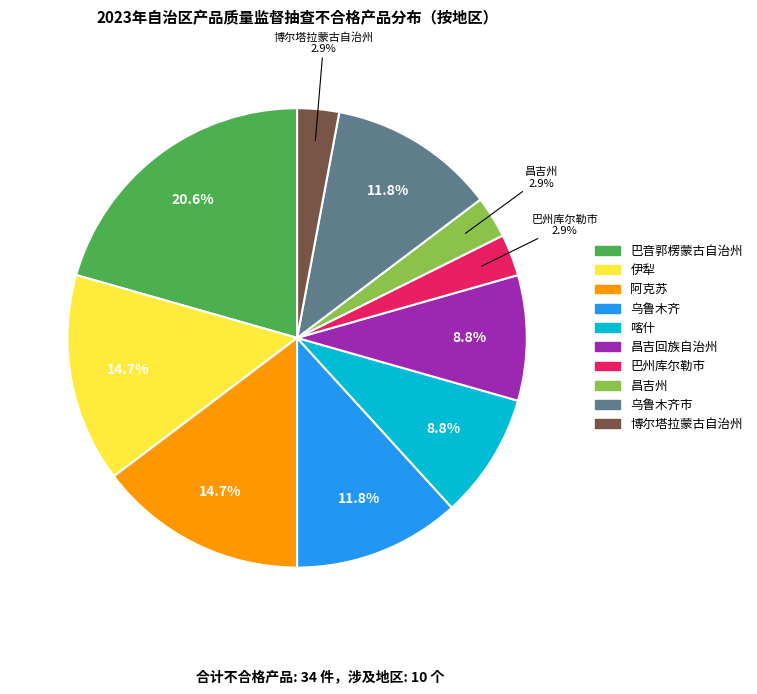

Do 伊犁 and 巴州库尔勒市 together represent more than half of the pie?

No